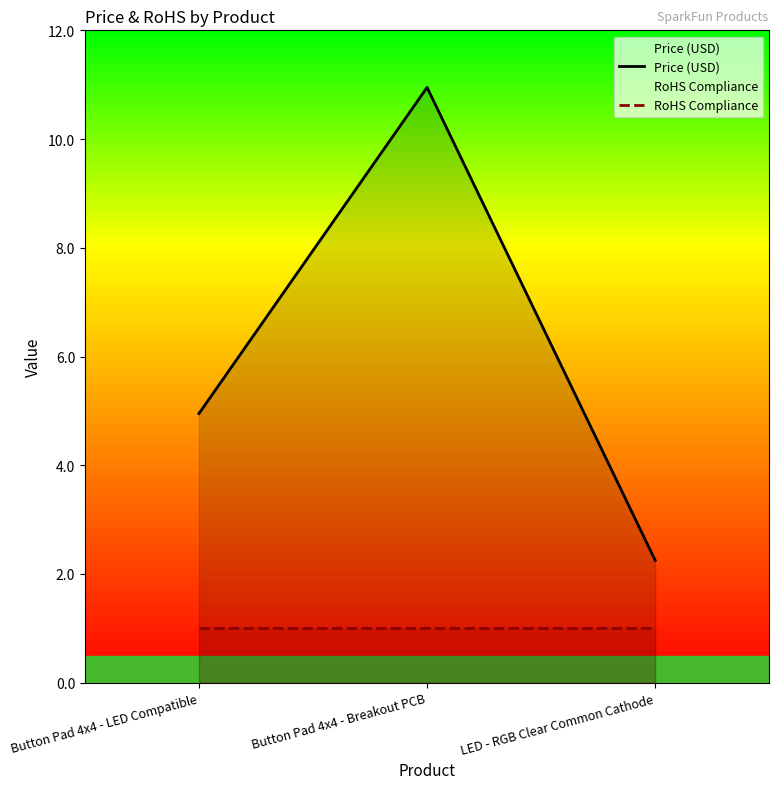

What is the difference between the highest and lowest values at Button Pad 4x4 - Breakout PCB?

9.9